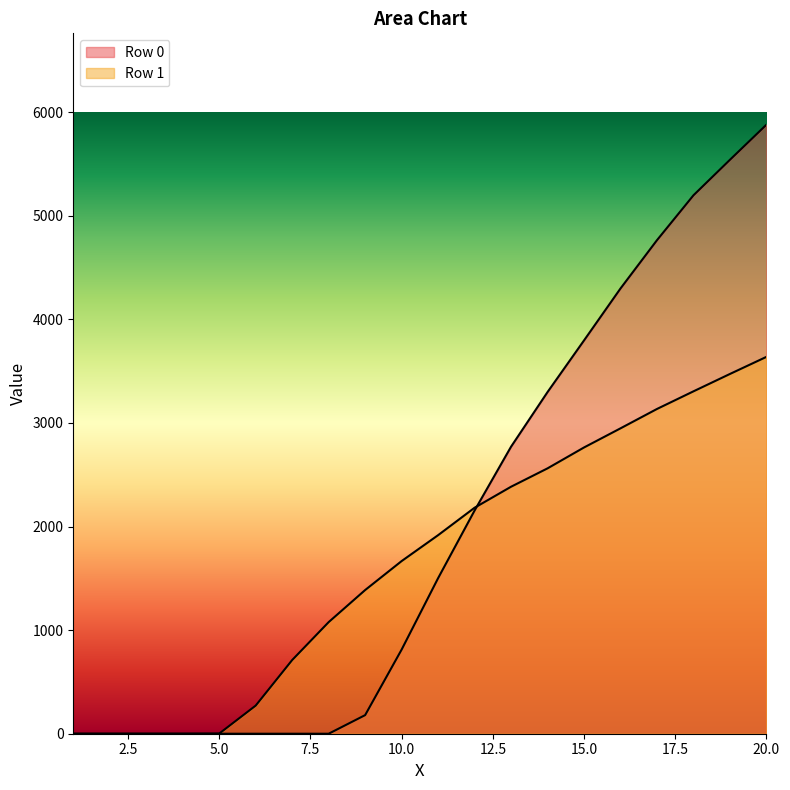

How many lines are shown in the chart?

2